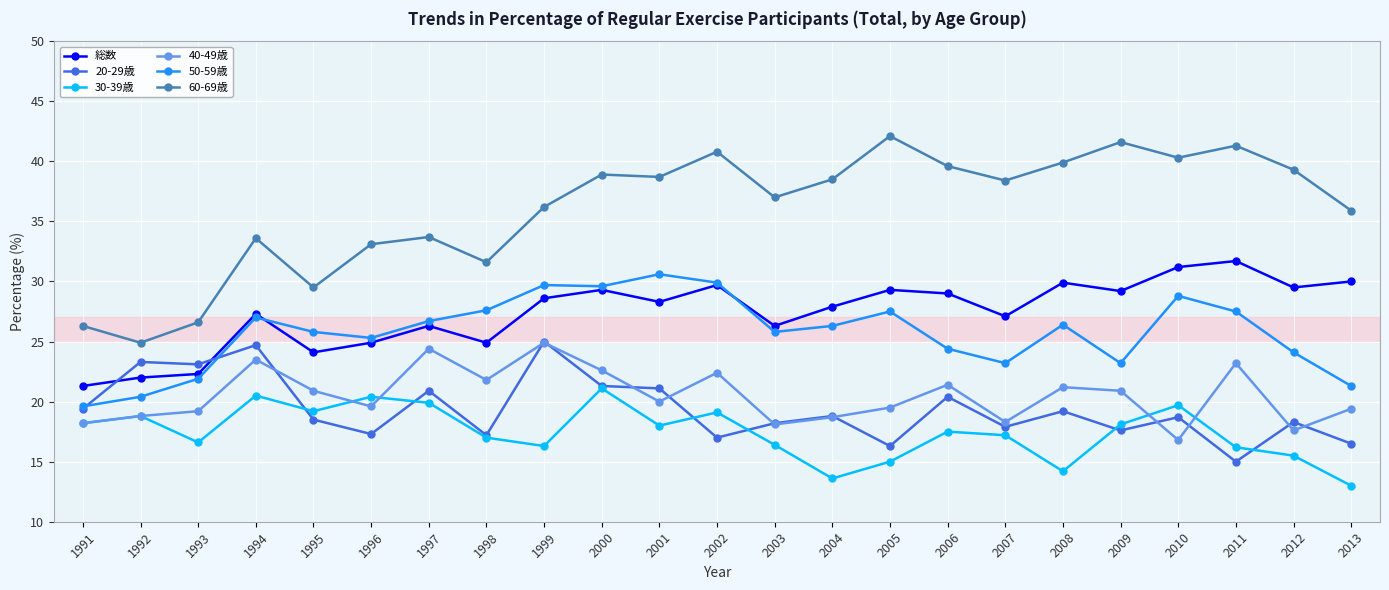

How many series are shown in this chart?

6